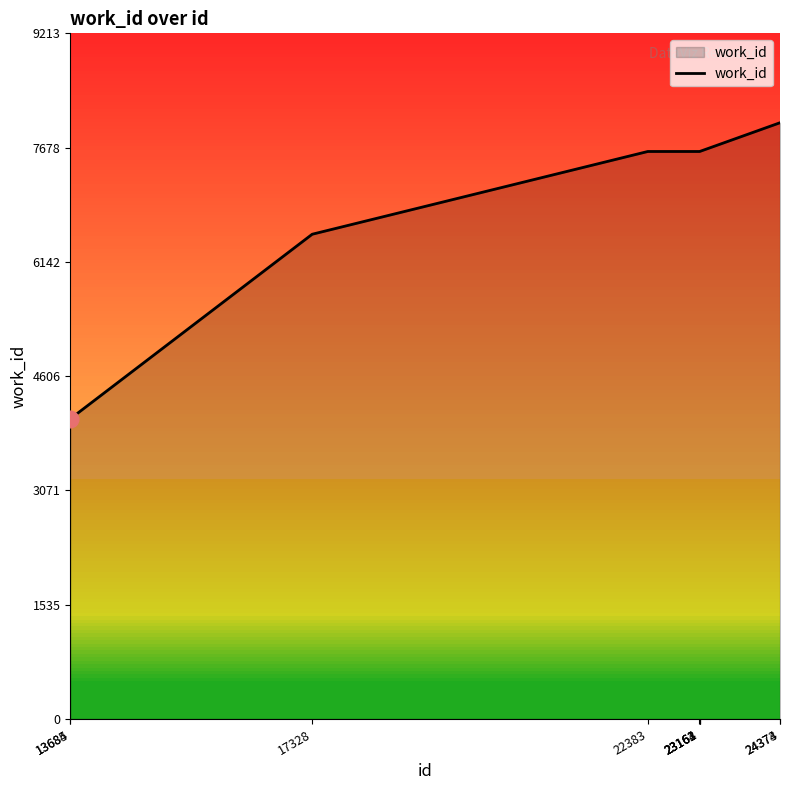

True or false: the data shows 7626 at 23163.

True